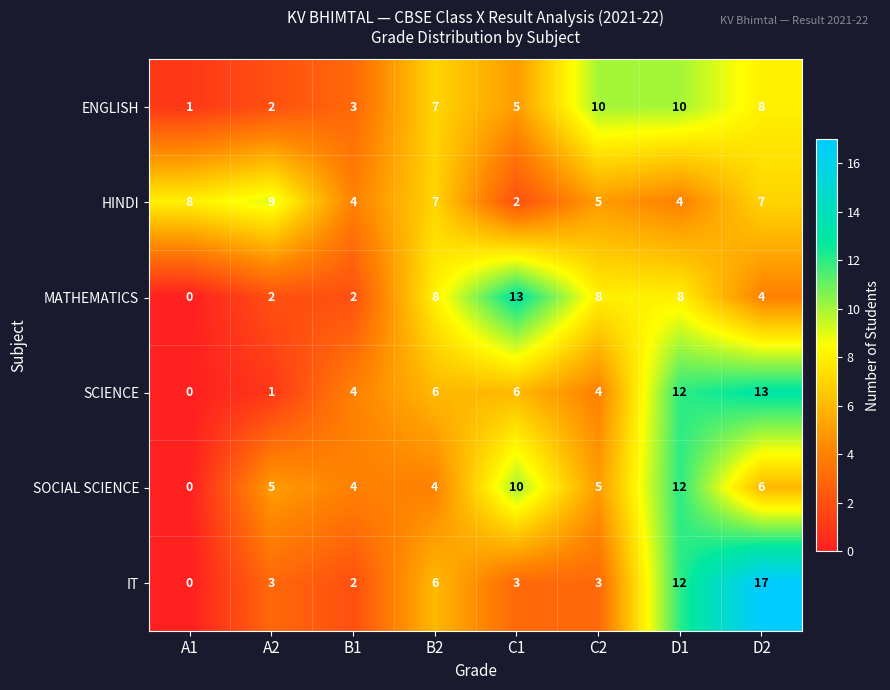

What is the difference between the maximum and minimum values in the SOCIAL SCIENCE series?

12